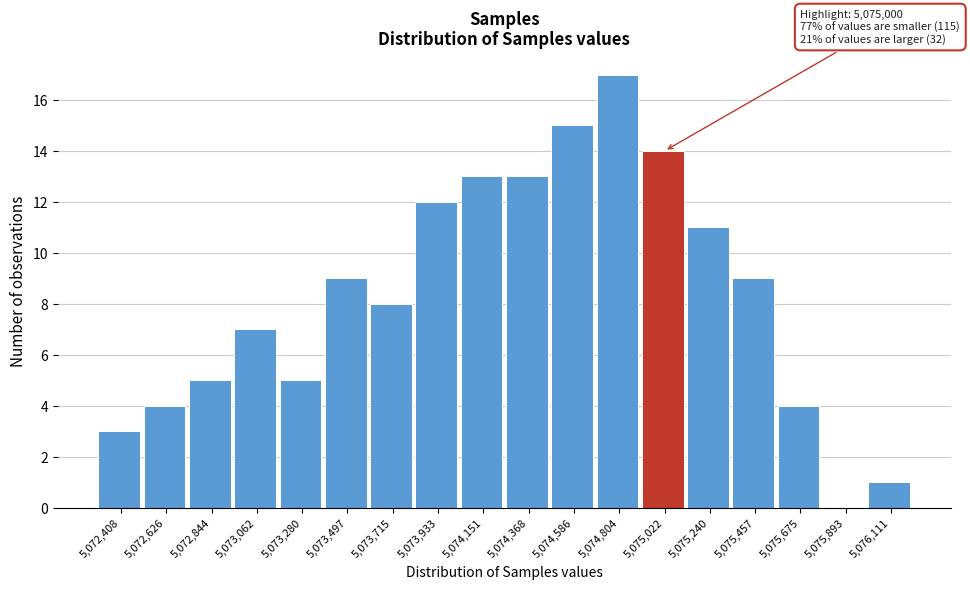

Over which range of the x-axis is the bar tallest?

5074700 to 5074900